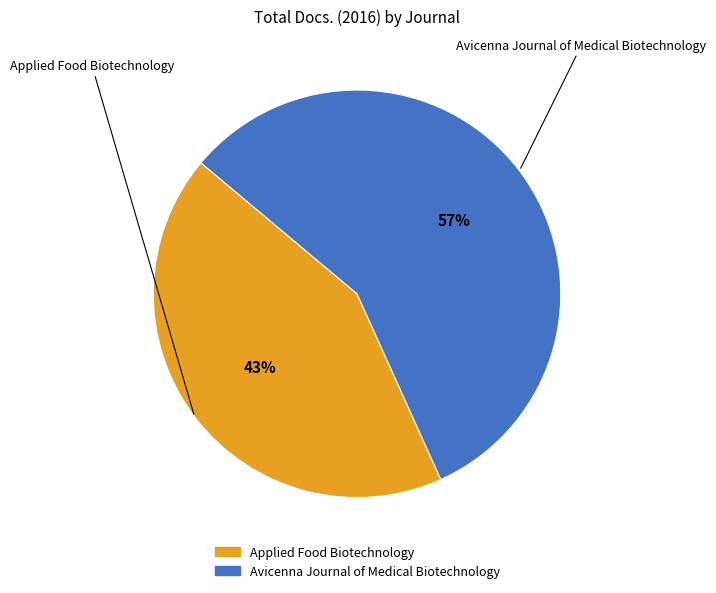

The Applied Food Biotechnology slice represents 43% of the pie. True or false?

True